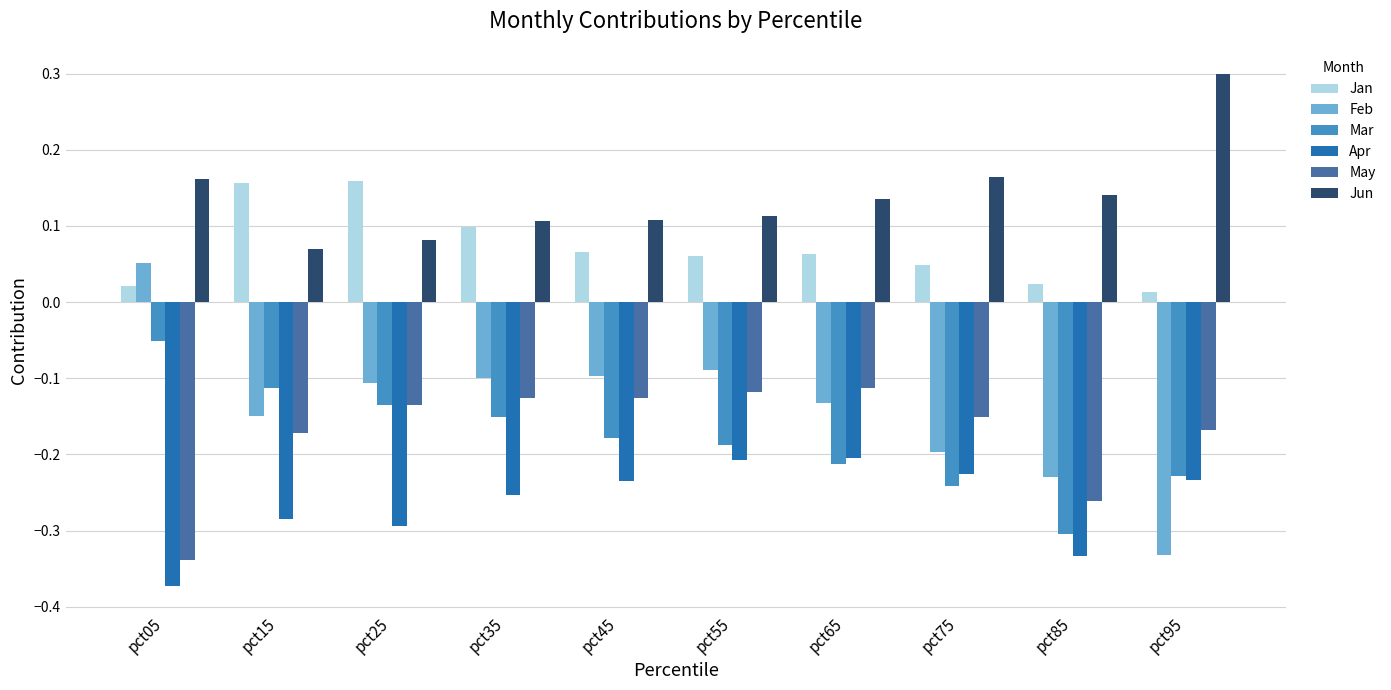

Rank the series by their maximum value, from lowest to highest.

Apr, May, Mar, Feb, Jan, Jun